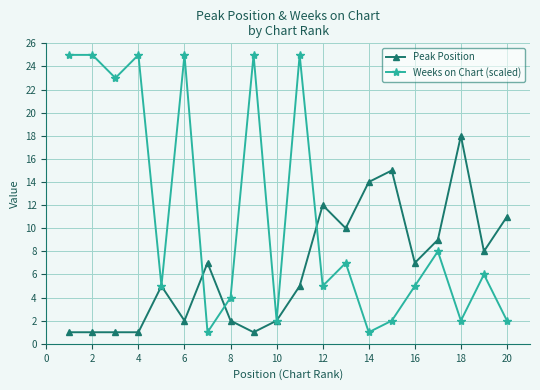

What is the value of the Peak Position point at the 17th from the left?

9